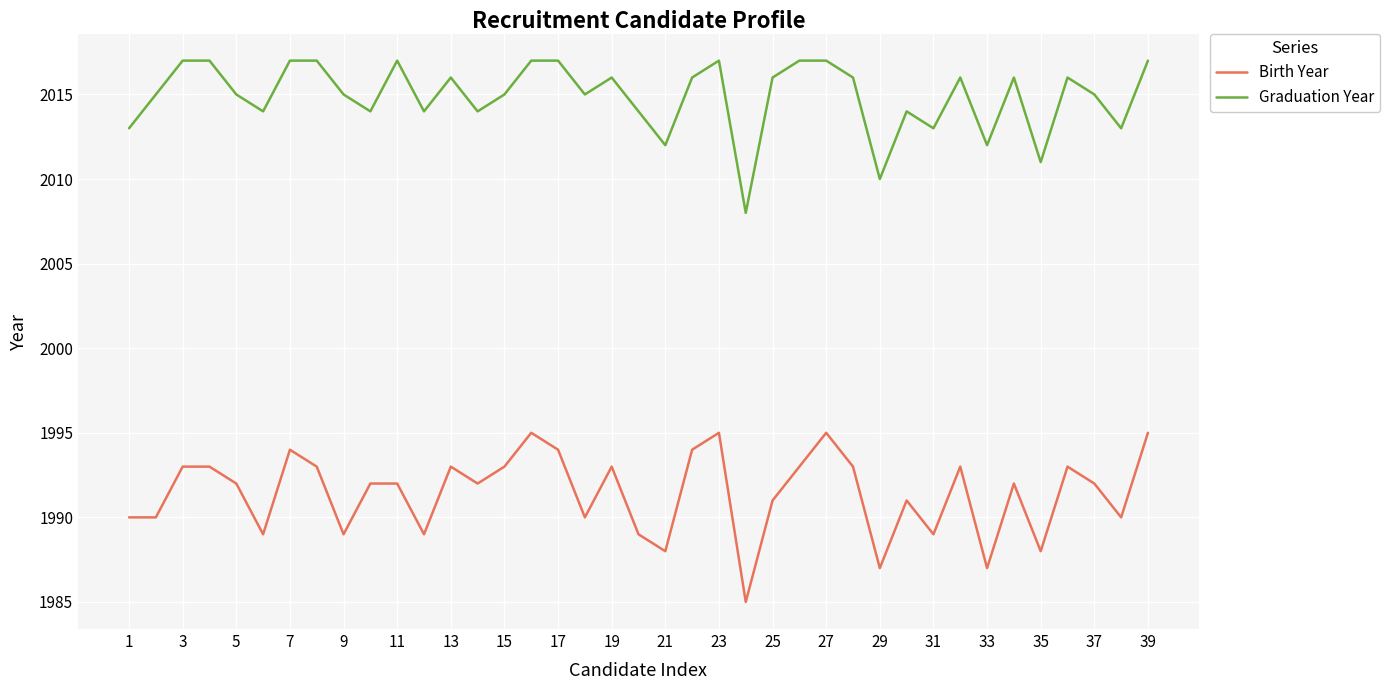

True or false: Graduation Year and Birth Year cross at least once.

False